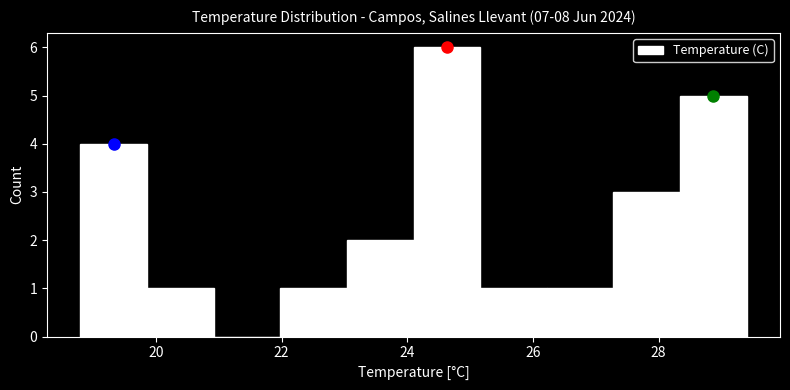

Reading left to right, list every bar in this chart as the range it spans on the x-axis followed by its height. Neither the bar edges nor the heights are printed on the chart, so give them approximately, as read against the axes.

18.80 to 19.86: 4
19.86 to 20.92: 1
20.92 to 21.98: 0
21.98 to 23.04: 1
23.04 to 24.10: 2
24.10 to 25.16: 6
25.16 to 26.22: 1
26.22 to 27.28: 1
27.28 to 28.34: 3
28.34 to 29.40: 5